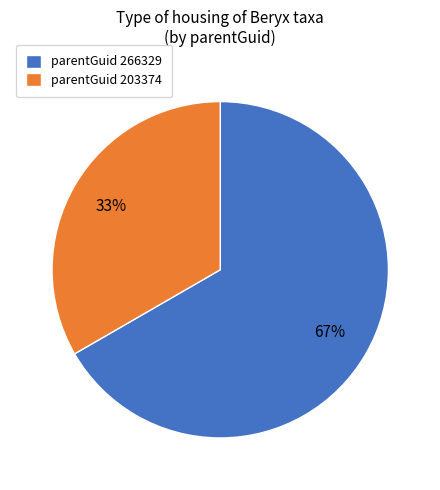

Which slice is the largest?

parentGuid 266329